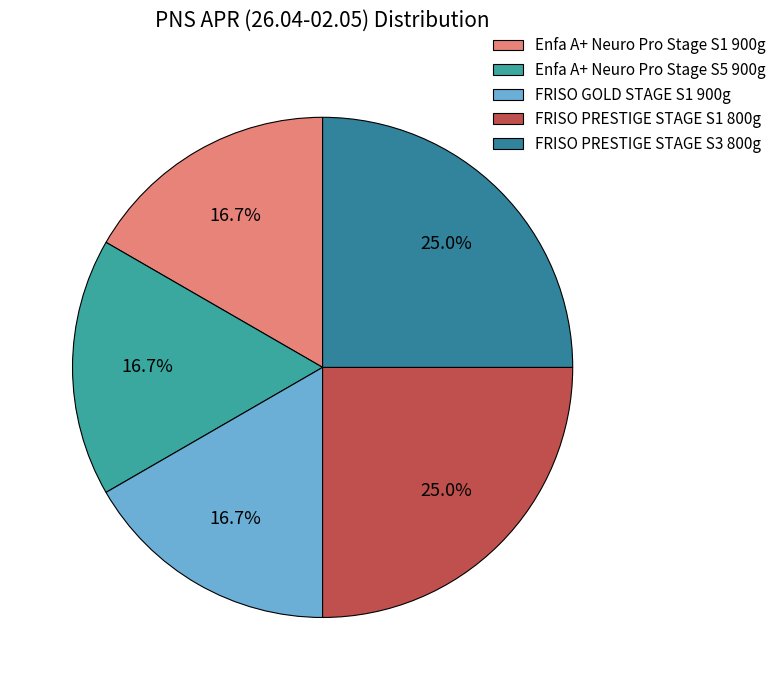

What percentage is the Enfa A+ Neuro Pro Stage S1 900g slice, to the nearest percent?

17%